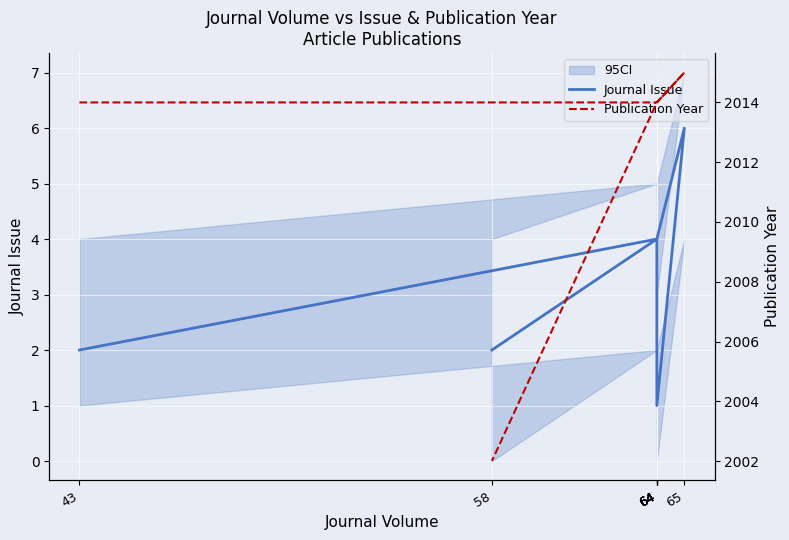

What is the total value across all series at 64?

2018